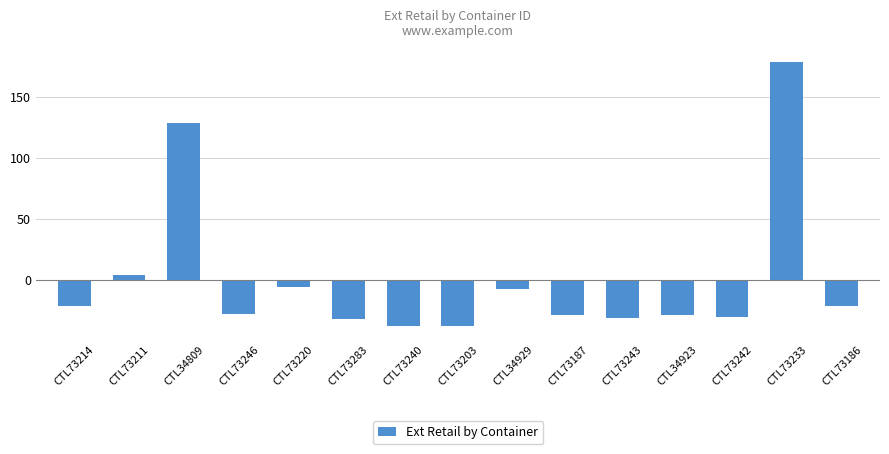

At which label does the data first exceed -28?

CTL73214